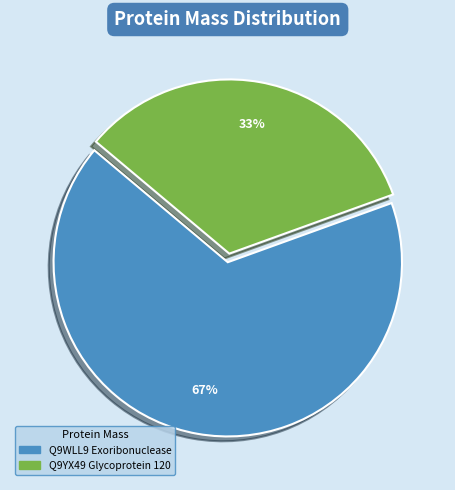

Does Q9WLL9 Exoribonuclease represent more than half of the total?

Yes